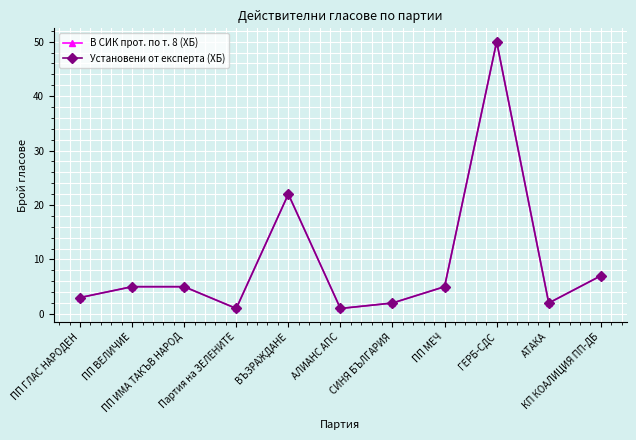

Which category has the highest value in the Установени от експерта (ХБ) series?

ГЕРБ-СДС